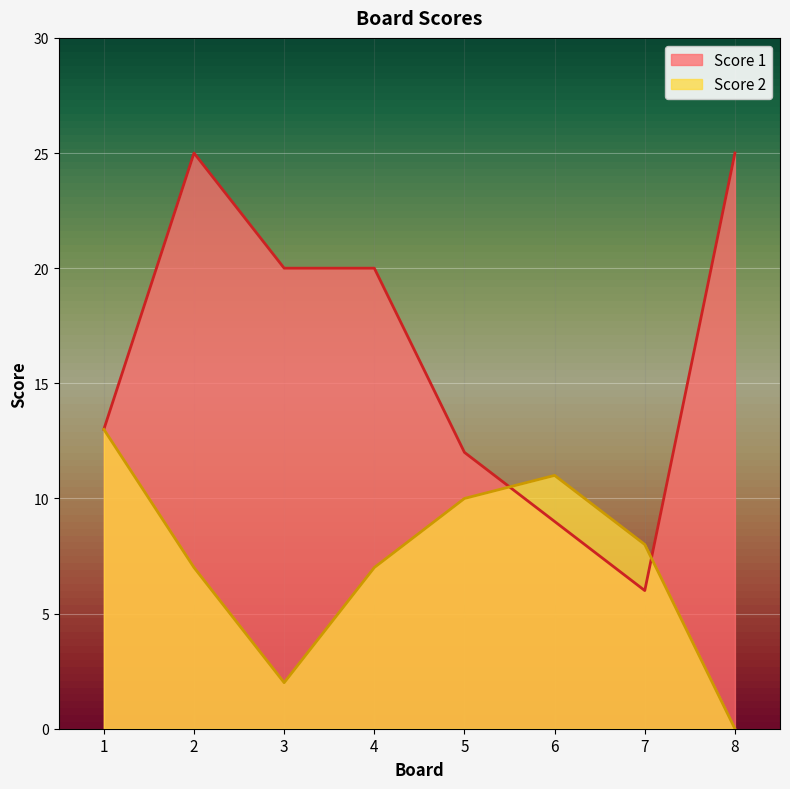

True or false: Score 2 and Score 1 cross at least once.

True